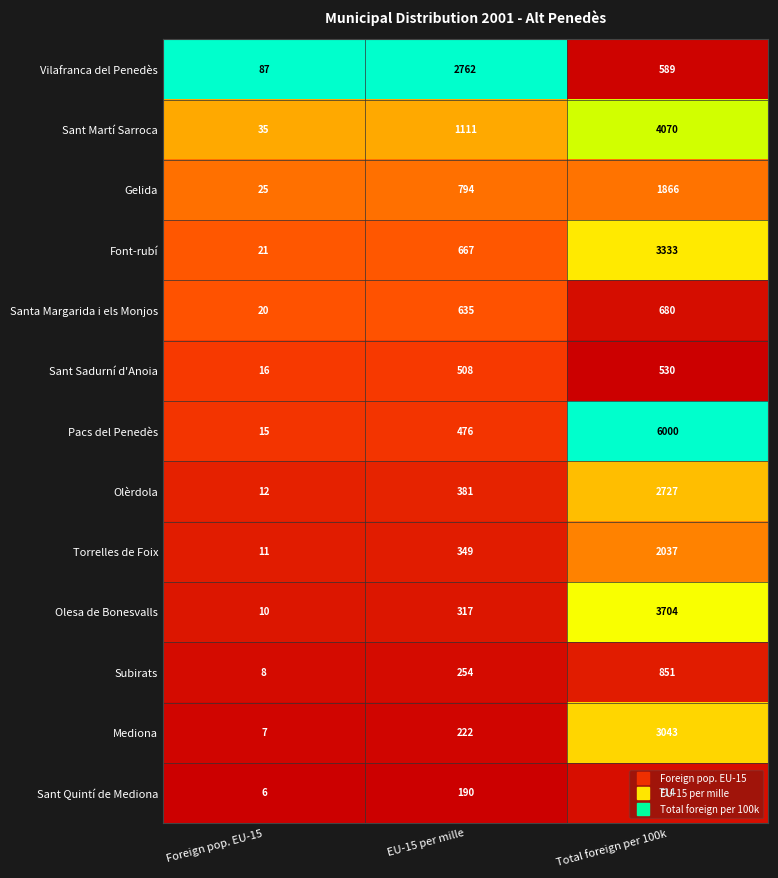

What is the difference between the highest and lowest values at EU-15 per mille?

2572